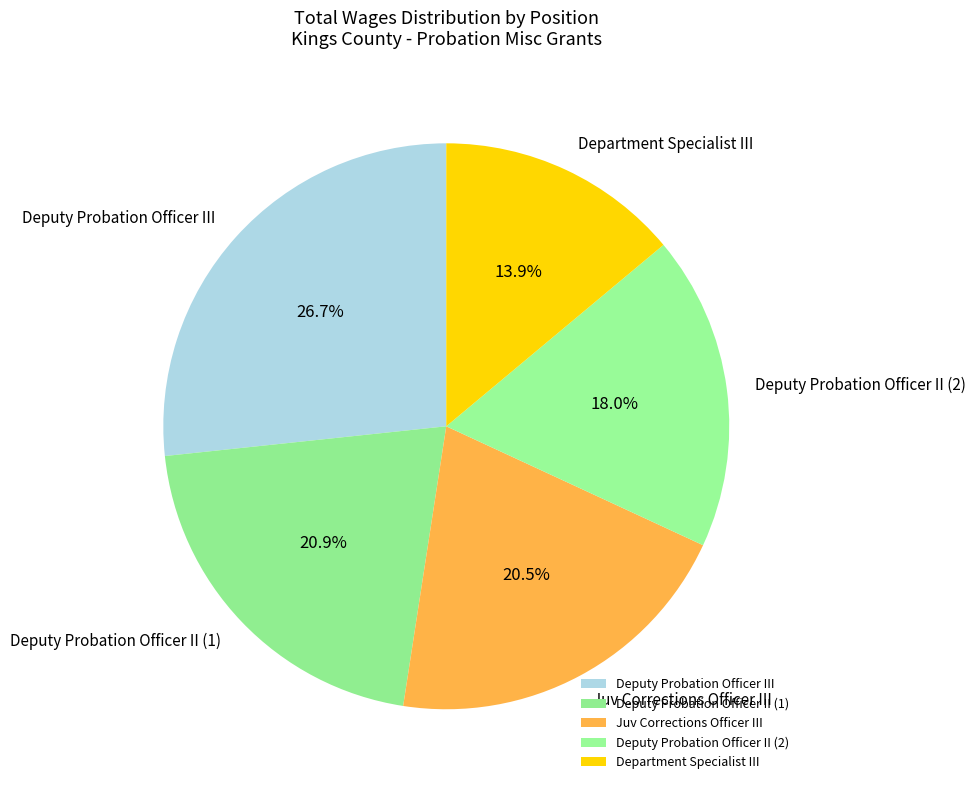

What percentage is the Department Specialist III slice, to the nearest percent?

14%